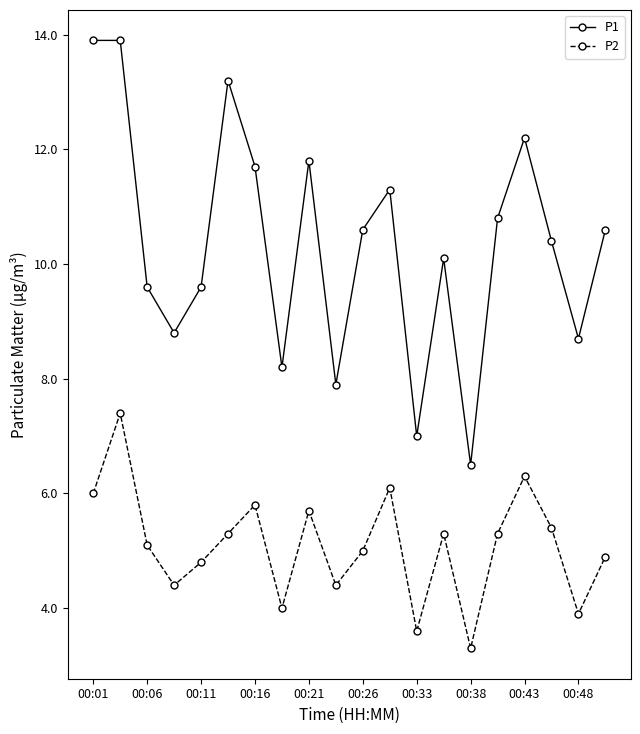

True or false: P1 has more than 1 interior local peaks.

True